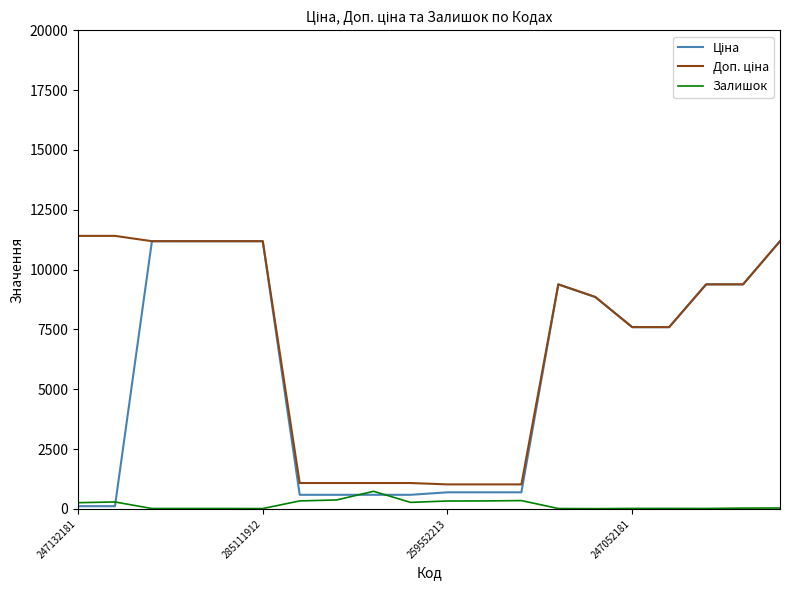

What is the greatest value displayed?

11410.0